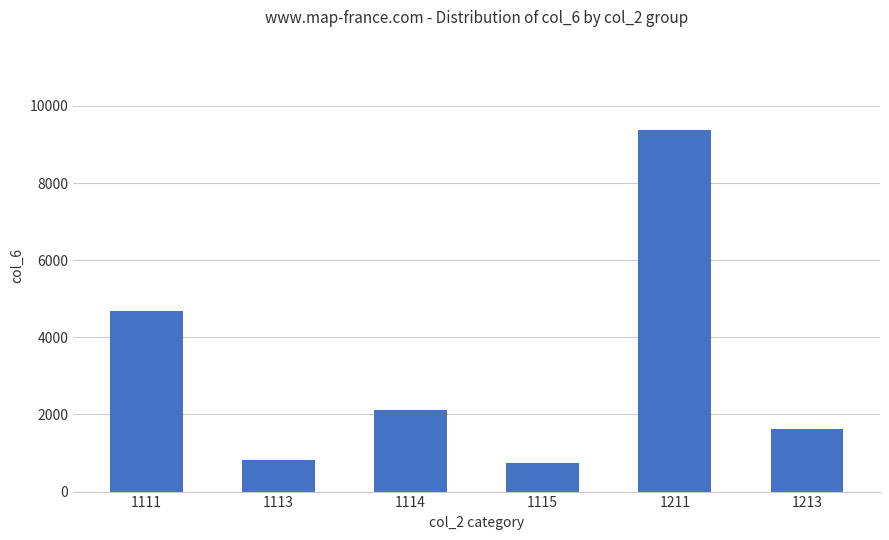

Which label corresponds to the largest value in the chart?

1211